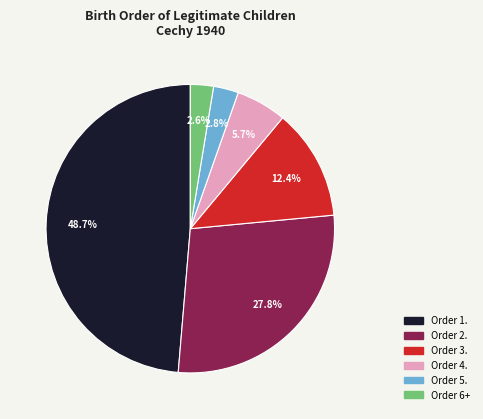

Does any single category account for the majority?

No